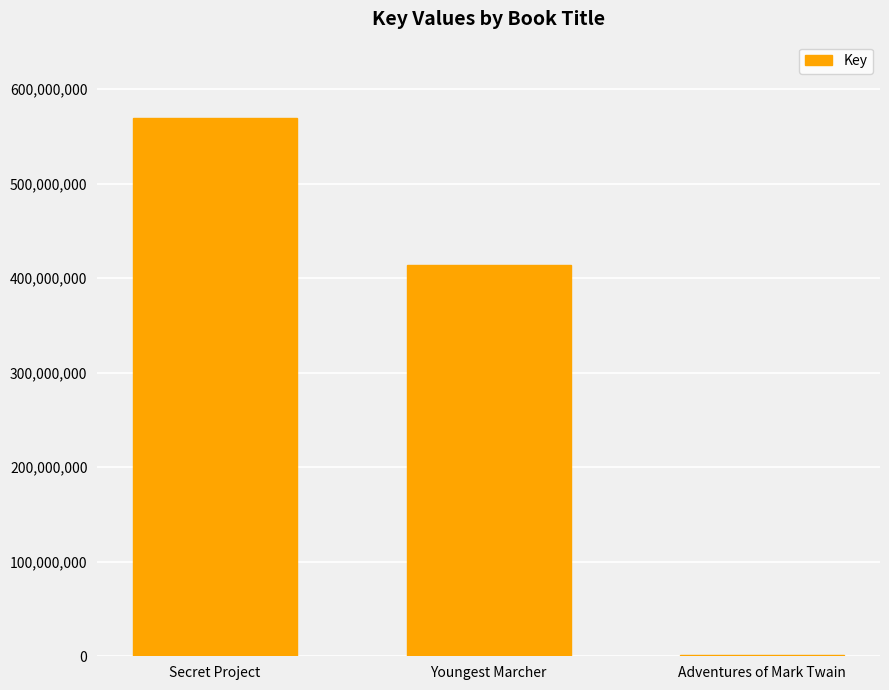

The value at Youngest Marcher is 175023268. True or false?

False